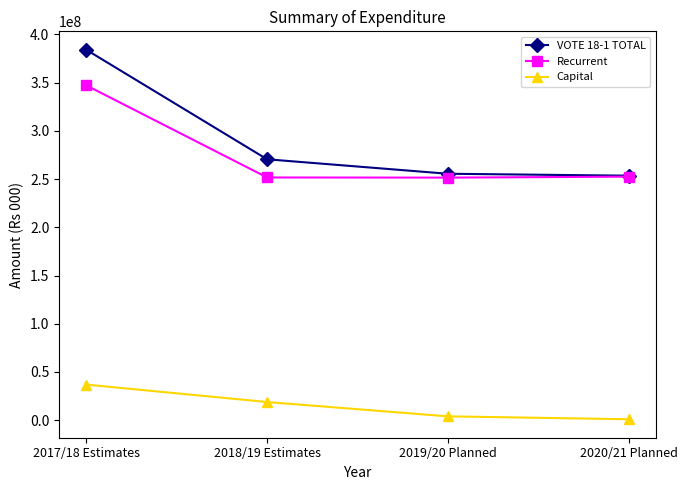

How many values in the Capital series are below 18850000?

2